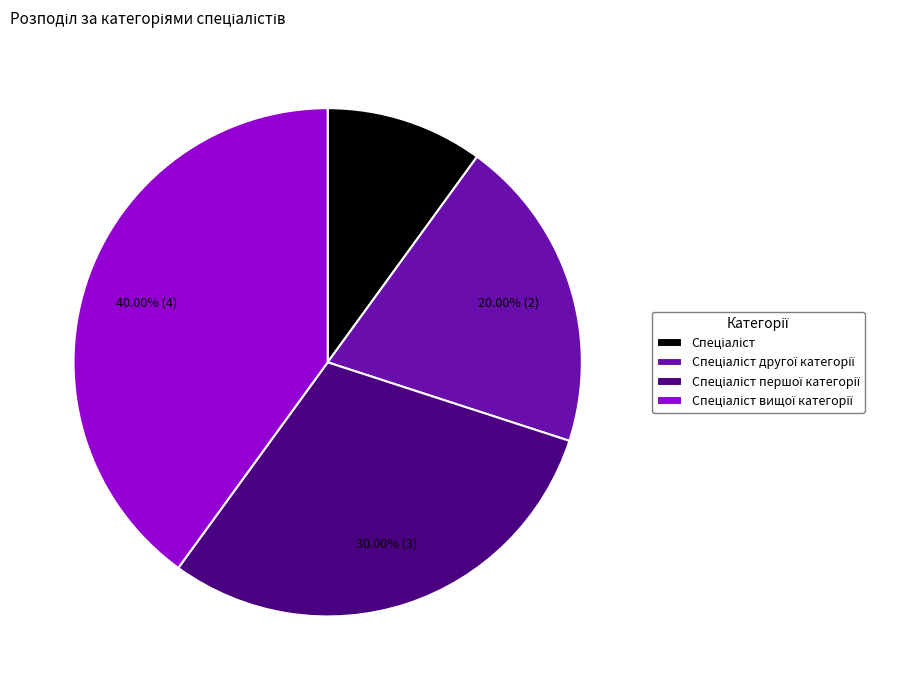

Is there a majority slice in this chart?

No